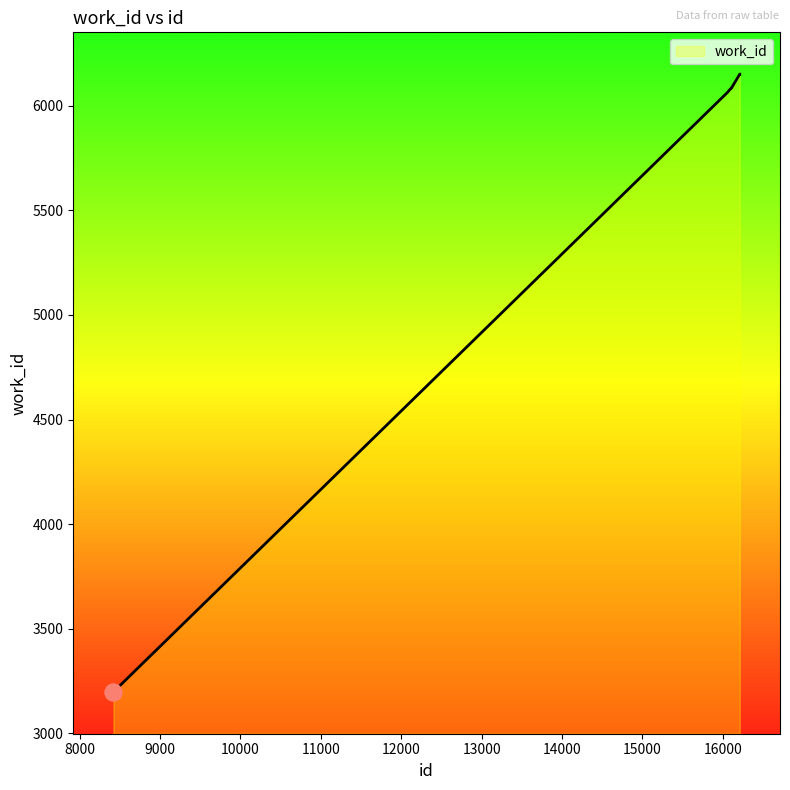

What is the difference between the maximum and minimum values?

2955